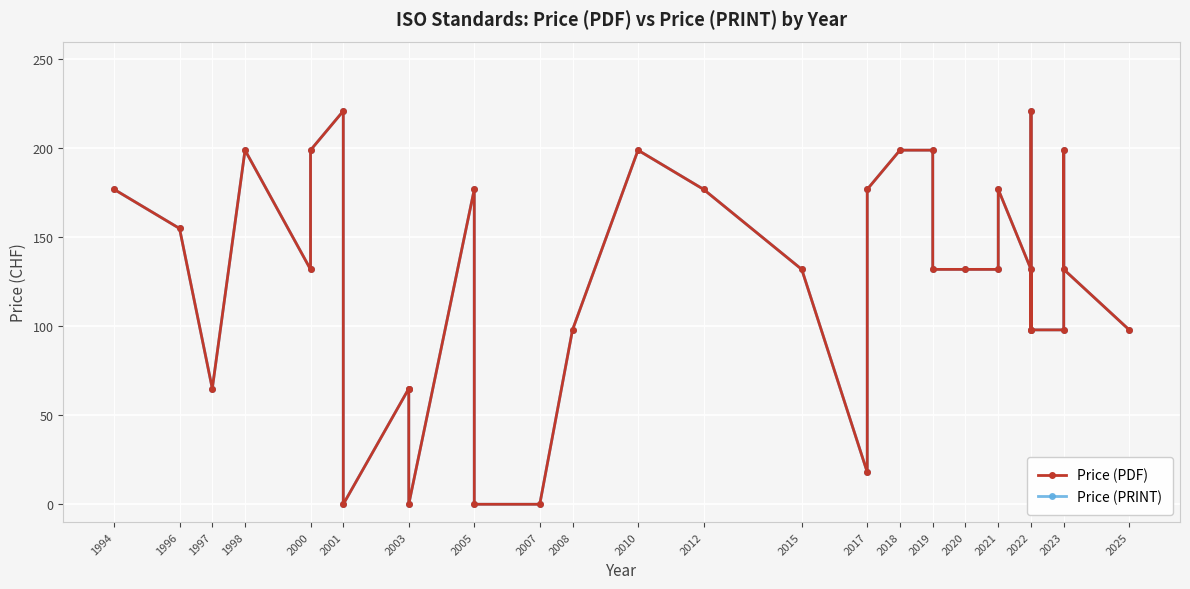

What position from the left is 1994?

1